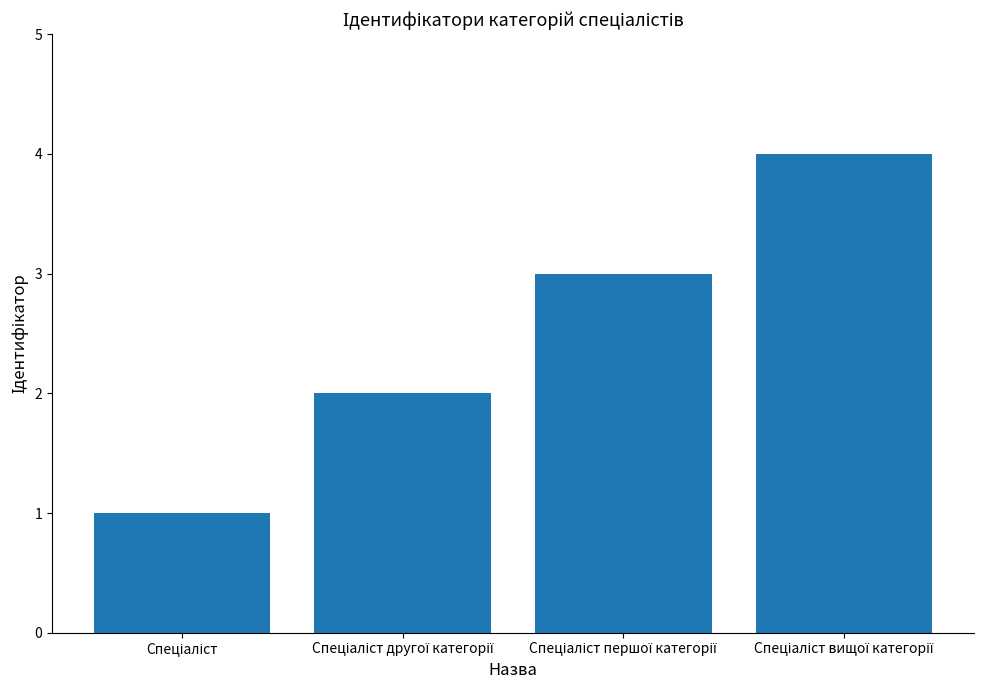

What is the greatest value displayed?

4